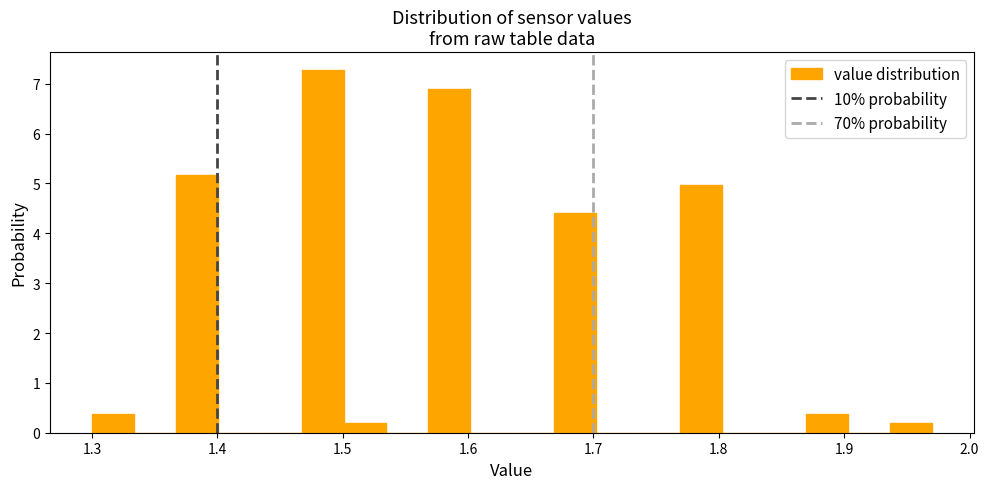

Around what value on the x-axis is the tallest bar? Give the approximate position of its centre, as read against the axis.

1.48